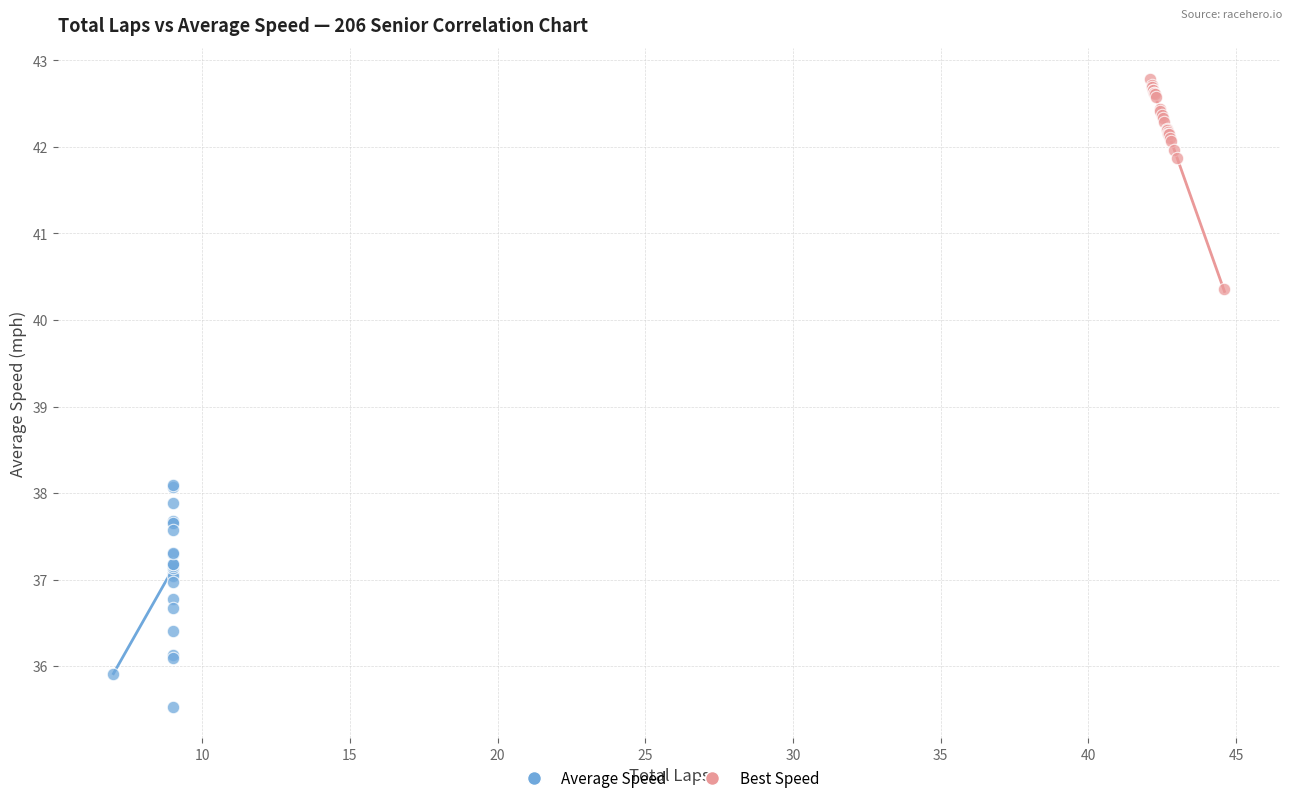

Which series reaches the maximum Y coordinate?

Best Speed